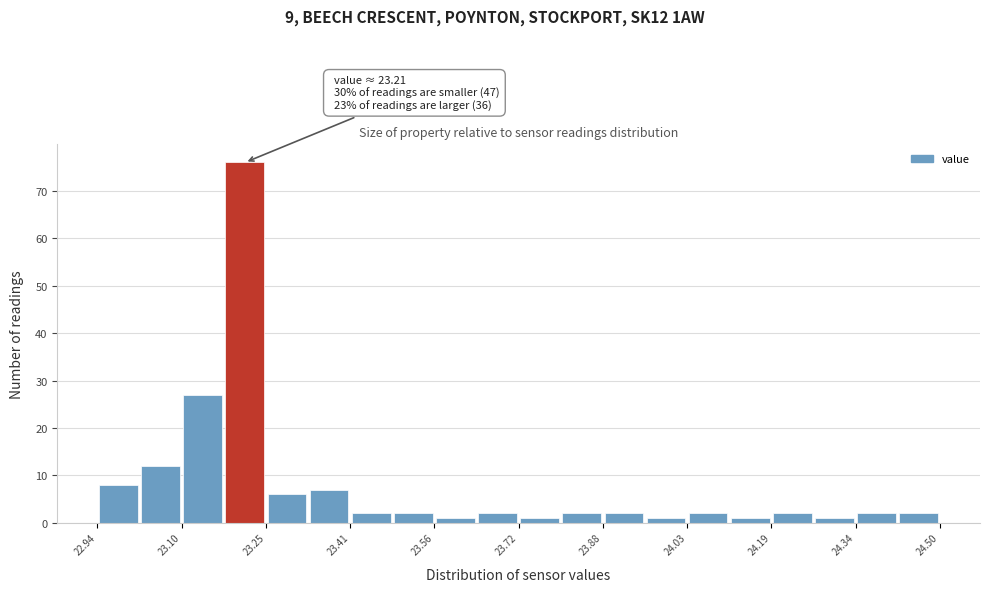

Around what value on the x-axis is the tallest bar? Give the approximate position of its centre, as read against the axis.

23.22